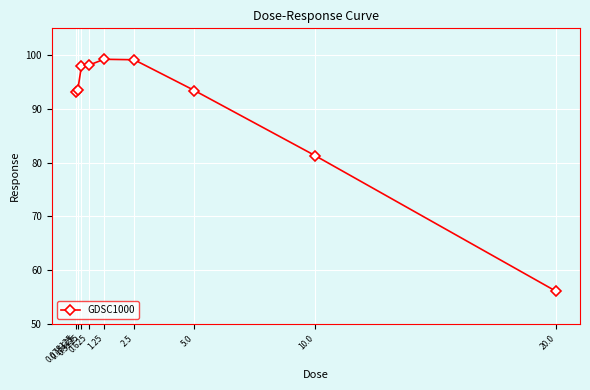

Between 0.625 and 10.0, which is larger?

0.625